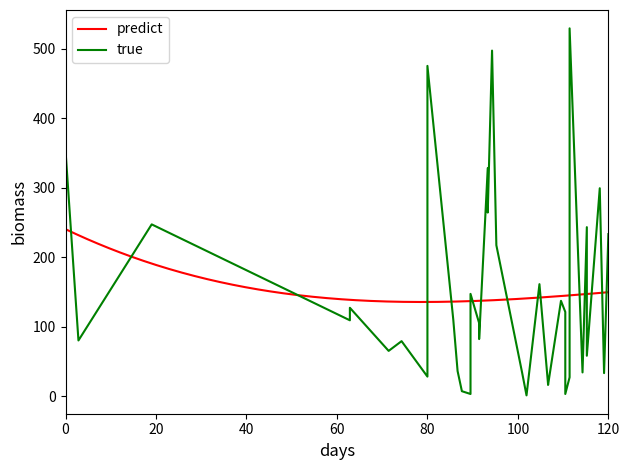

What is the minimum value shown in the chart?

1